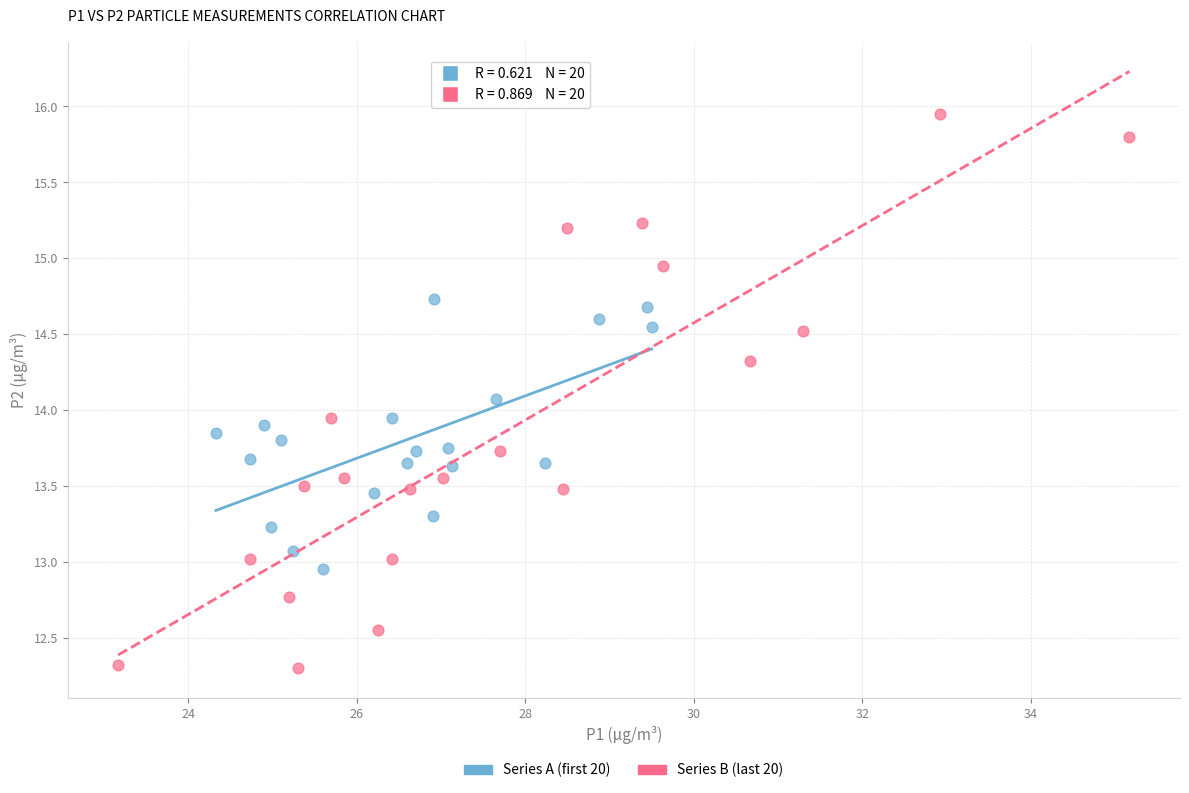

Which series has the largest Y range (max minus min)?

Series B (last 20)